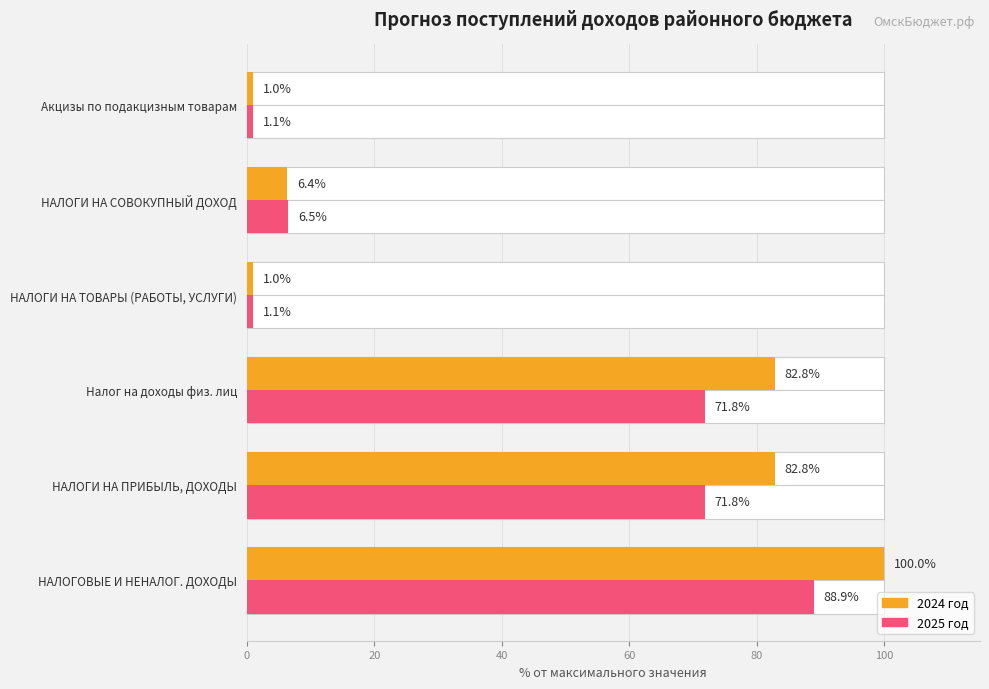

Reading left to right, what are all the values shown in this chart?

2024 год: 100.0	82.8	82.8	1.0	6.4	1.0
2025 год: 88.9	71.8	71.8	1.1	6.5	1.1